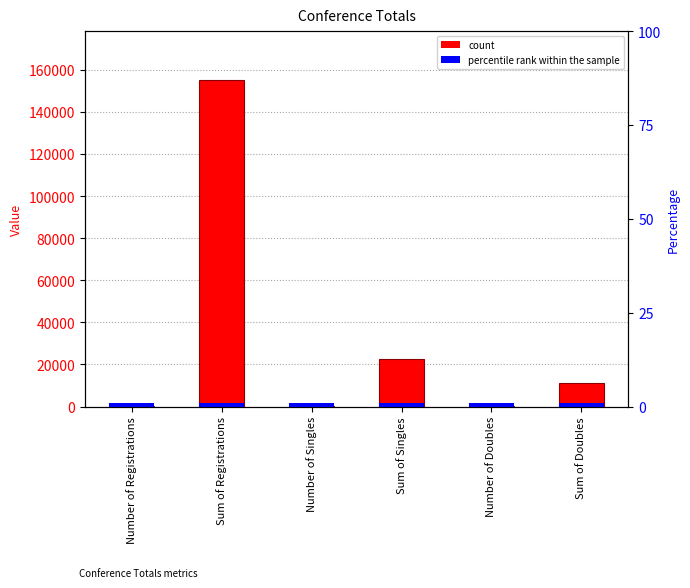

Are the bars horizontal?

No